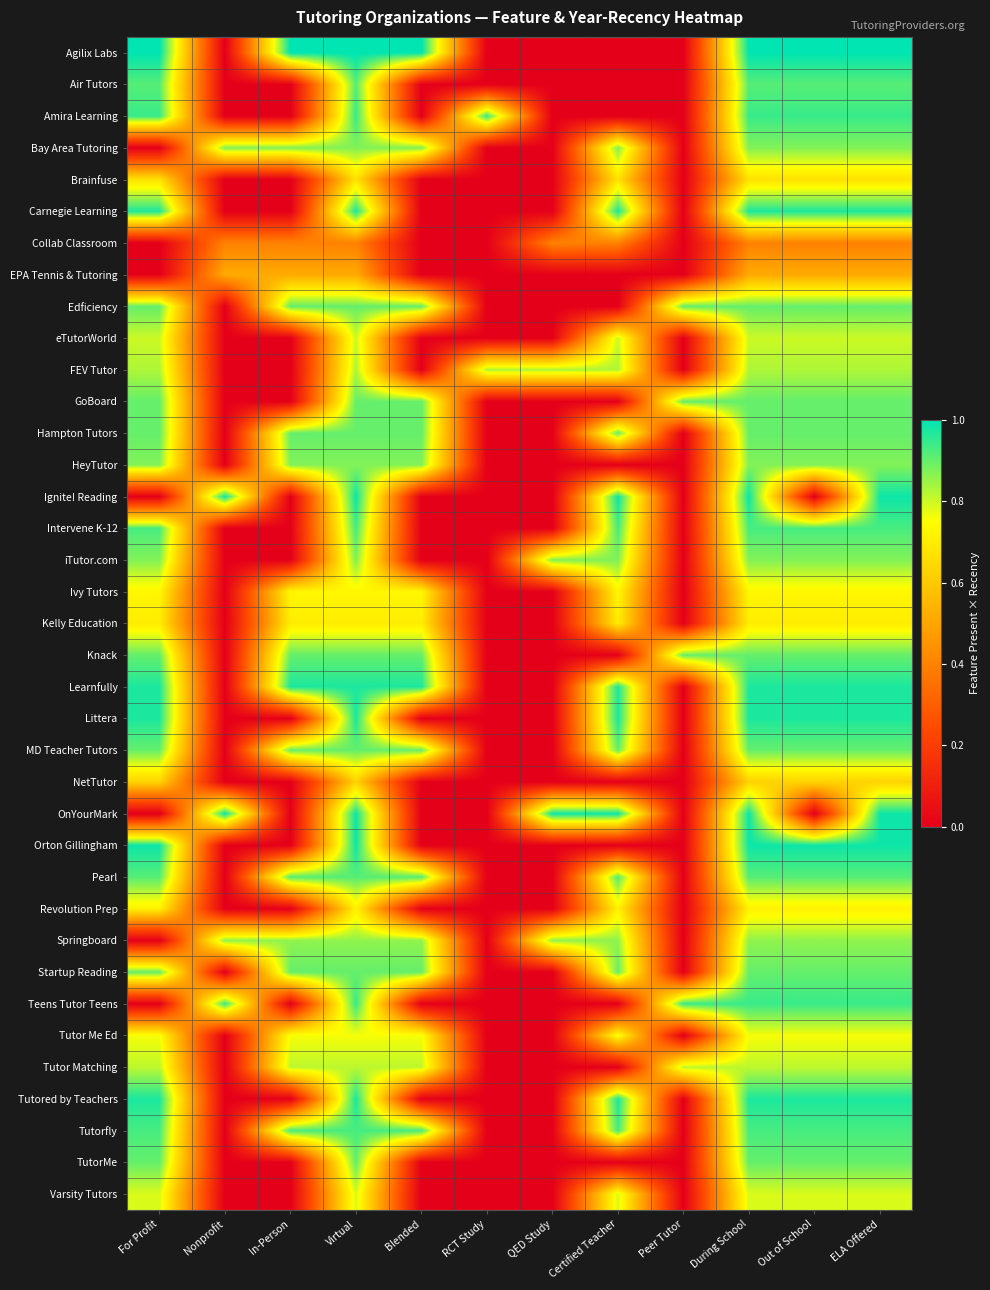

Reading right to left, transcribe all the data shown in this chart.

Agilix Labs: ELA Offered=1.0	Out of School=1.0	During School=1.0	Peer Tutor=0.0	Certified Teacher=0.0	QED Study=0.0	RCT Study=0.0	Blended=1.0	Virtual=1.0	In-Person=1.0	Nonprofit=0.0	For Profit=1.0
Air Tutors: ELA Offered=0.9	Out of School=0.9	During School=0.9	Peer Tutor=0.0	Certified Teacher=0.0	QED Study=0.0	RCT Study=0.0	Blended=0.0	Virtual=0.9	In-Person=0.0	Nonprofit=0.0	For Profit=0.9
Amira Learning: ELA Offered=0.9	Out of School=0.9	During School=0.9	Peer Tutor=0.0	Certified Teacher=0.0	QED Study=0.0	RCT Study=0.9	Blended=0.0	Virtual=0.9	In-Person=0.0	Nonprofit=0.0	For Profit=0.9
Bay Area Tutoring: ELA Offered=0.9	Out of School=0.9	During School=0.9	Peer Tutor=0.0	Certified Teacher=0.9	QED Study=0.0	RCT Study=0.0	Blended=0.9	Virtual=0.9	In-Person=0.9	Nonprofit=0.9	For Profit=0.0
Brainfuse: ELA Offered=0.7	Out of School=0.7	During School=0.7	Peer Tutor=0.0	Certified Teacher=0.7	QED Study=0.0	RCT Study=0.0	Blended=0.0	Virtual=0.7	In-Person=0.0	Nonprofit=0.0	For Profit=0.7
Carnegie Learning: ELA Offered=1.0	Out of School=1.0	During School=1.0	Peer Tutor=0.0	Certified Teacher=1.0	QED Study=0.0	RCT Study=0.0	Blended=0.0	Virtual=1.0	In-Person=0.0	Nonprofit=0.0	For Profit=1.0
Collab Classroom: ELA Offered=0.4	Out of School=0.4	During School=0.4	Peer Tutor=0.0	Certified Teacher=0.4	QED Study=0.4	RCT Study=0.0	Blended=0.0	Virtual=0.4	In-Person=0.4	Nonprofit=0.4	For Profit=0.0
EPA Tennis & Tutoring: ELA Offered=0.5	Out of School=0.5	During School=0.5	Peer Tutor=0.0	Certified Teacher=0.0	QED Study=0.0	RCT Study=0.0	Blended=0.0	Virtual=0.5	In-Person=0.5	Nonprofit=0.5	For Profit=0.0
Edficiency: ELA Offered=0.9	Out of School=0.9	During School=0.9	Peer Tutor=0.9	Certified Teacher=0.0	QED Study=0.0	RCT Study=0.0	Blended=0.9	Virtual=0.9	In-Person=0.9	Nonprofit=0.0	For Profit=0.9
eTutorWorld: ELA Offered=0.8	Out of School=0.8	During School=0.8	Peer Tutor=0.0	Certified Teacher=0.8	QED Study=0.0	RCT Study=0.0	Blended=0.0	Virtual=0.8	In-Person=0.0	Nonprofit=0.0	For Profit=0.8
FEV Tutor: ELA Offered=0.8	Out of School=0.8	During School=0.8	Peer Tutor=0.0	Certified Teacher=0.8	QED Study=0.8	RCT Study=0.8	Blended=0.0	Virtual=0.8	In-Person=0.0	Nonprofit=0.0	For Profit=0.8
GoBoard: ELA Offered=0.9	Out of School=0.9	During School=0.9	Peer Tutor=0.9	Certified Teacher=0.0	QED Study=0.0	RCT Study=0.0	Blended=0.9	Virtual=0.9	In-Person=0.0	Nonprofit=0.0	For Profit=0.9
Hampton Tutors: ELA Offered=0.9	Out of School=0.9	During School=0.9	Peer Tutor=0.0	Certified Teacher=0.9	QED Study=0.0	RCT Study=0.0	Blended=0.9	Virtual=0.9	In-Person=0.9	Nonprofit=0.0	For Profit=0.9
HeyTutor: ELA Offered=0.9	Out of School=0.9	During School=0.9	Peer Tutor=0.0	Certified Teacher=0.0	QED Study=0.0	RCT Study=0.0	Blended=0.9	Virtual=0.9	In-Person=0.9	Nonprofit=0.0	For Profit=0.9
Ignite! Reading: ELA Offered=1.0	Out of School=0.0	During School=1.0	Peer Tutor=0.0	Certified Teacher=1.0	QED Study=0.0	RCT Study=0.0	Blended=0.0	Virtual=1.0	In-Person=0.0	Nonprofit=1.0	For Profit=0.0
Intervene K-12: ELA Offered=0.9	Out of School=0.9	During School=0.9	Peer Tutor=0.0	Certified Teacher=0.9	QED Study=0.0	RCT Study=0.0	Blended=0.0	Virtual=0.9	In-Person=0.0	Nonprofit=0.0	For Profit=0.9
iTutor.com: ELA Offered=0.9	Out of School=0.9	During School=0.9	Peer Tutor=0.0	Certified Teacher=0.9	QED Study=0.9	RCT Study=0.0	Blended=0.0	Virtual=0.9	In-Person=0.0	Nonprofit=0.0	For Profit=0.9
Ivy Tutors: ELA Offered=0.7	Out of School=0.7	During School=0.7	Peer Tutor=0.0	Certified Teacher=0.7	QED Study=0.0	RCT Study=0.0	Blended=0.7	Virtual=0.7	In-Person=0.7	Nonprofit=0.0	For Profit=0.7
Kelly Education: ELA Offered=0.7	Out of School=0.7	During School=0.7	Peer Tutor=0.0	Certified Teacher=0.7	QED Study=0.0	RCT Study=0.0	Blended=0.7	Virtual=0.7	In-Person=0.7	Nonprofit=0.0	For Profit=0.7
Knack: ELA Offered=0.9	Out of School=0.9	During School=0.9	Peer Tutor=0.9	Certified Teacher=0.0	QED Study=0.0	RCT Study=0.0	Blended=0.9	Virtual=0.9	In-Person=0.9	Nonprofit=0.0	For Profit=0.9
Learnfully: ELA Offered=1.0	Out of School=1.0	During School=1.0	Peer Tutor=0.0	Certified Teacher=1.0	QED Study=0.0	RCT Study=0.0	Blended=1.0	Virtual=1.0	In-Person=1.0	Nonprofit=0.0	For Profit=1.0
Littera: ELA Offered=1.0	Out of School=1.0	During School=1.0	Peer Tutor=0.0	Certified Teacher=1.0	QED Study=0.0	RCT Study=0.0	Blended=0.0	Virtual=1.0	In-Person=0.0	Nonprofit=0.0	For Profit=1.0
MD Teacher Tutors: ELA Offered=0.9	Out of School=0.9	During School=0.9	Peer Tutor=0.0	Certified Teacher=0.9	QED Study=0.0	RCT Study=0.0	Blended=0.9	Virtual=0.9	In-Person=0.9	Nonprofit=0.0	For Profit=0.9
NetTutor: ELA Offered=0.6	Out of School=0.6	During School=0.6	Peer Tutor=0.0	Certified Teacher=0.0	QED Study=0.0	RCT Study=0.0	Blended=0.0	Virtual=0.6	In-Person=0.0	Nonprofit=0.0	For Profit=0.6
OnYourMark: ELA Offered=1.0	Out of School=0.0	During School=1.0	Peer Tutor=0.0	Certified Teacher=1.0	QED Study=1.0	RCT Study=0.0	Blended=0.0	Virtual=1.0	In-Person=0.0	Nonprofit=1.0	For Profit=0.0
Orton Gillingham: ELA Offered=1.0	Out of School=1.0	During School=1.0	Peer Tutor=0.0	Certified Teacher=0.0	QED Study=0.0	RCT Study=0.0	Blended=0.0	Virtual=1.0	In-Person=0.0	Nonprofit=0.0	For Profit=1.0
Pearl: ELA Offered=0.9	Out of School=0.9	During School=0.9	Peer Tutor=0.0	Certified Teacher=0.9	QED Study=0.0	RCT Study=0.0	Blended=0.9	Virtual=0.9	In-Person=0.9	Nonprofit=0.0	For Profit=0.9
Revolution Prep: ELA Offered=0.7	Out of School=0.7	During School=0.7	Peer Tutor=0.0	Certified Teacher=0.7	QED Study=0.0	RCT Study=0.0	Blended=0.0	Virtual=0.7	In-Person=0.0	Nonprofit=0.0	For Profit=0.7
Springboard: ELA Offered=0.9	Out of School=0.9	During School=0.9	Peer Tutor=0.0	Certified Teacher=0.9	QED Study=0.9	RCT Study=0.0	Blended=0.9	Virtual=0.9	In-Person=0.9	Nonprofit=0.9	For Profit=0.0
Startup Reading: ELA Offered=0.9	Out of School=0.9	During School=0.9	Peer Tutor=0.0	Certified Teacher=0.9	QED Study=0.0	RCT Study=0.0	Blended=0.9	Virtual=0.9	In-Person=0.9	Nonprofit=0.0	For Profit=0.9
Teens Tutor Teens: ELA Offered=0.9	Out of School=0.9	During School=0.9	Peer Tutor=0.9	Certified Teacher=0.0	QED Study=0.0	RCT Study=0.0	Blended=0.0	Virtual=0.9	In-Person=0.0	Nonprofit=0.9	For Profit=0.0
Tutor Me Ed: ELA Offered=0.8	Out of School=0.8	During School=0.8	Peer Tutor=0.0	Certified Teacher=0.8	QED Study=0.0	RCT Study=0.0	Blended=0.8	Virtual=0.8	In-Person=0.8	Nonprofit=0.0	For Profit=0.8
Tutor Matching: ELA Offered=0.8	Out of School=0.8	During School=0.8	Peer Tutor=0.8	Certified Teacher=0.0	QED Study=0.0	RCT Study=0.0	Blended=0.8	Virtual=0.8	In-Person=0.8	Nonprofit=0.0	For Profit=0.8
Tutored by Teachers: ELA Offered=1.0	Out of School=1.0	During School=1.0	Peer Tutor=0.0	Certified Teacher=1.0	QED Study=0.0	RCT Study=0.0	Blended=0.0	Virtual=1.0	In-Person=0.0	Nonprofit=0.0	For Profit=1.0
Tutorfly: ELA Offered=0.9	Out of School=0.9	During School=0.9	Peer Tutor=0.0	Certified Teacher=0.9	QED Study=0.0	RCT Study=0.0	Blended=0.9	Virtual=0.9	In-Person=0.9	Nonprofit=0.0	For Profit=0.9
TutorMe: ELA Offered=0.9	Out of School=0.9	During School=0.9	Peer Tutor=0.0	Certified Teacher=0.0	QED Study=0.0	RCT Study=0.0	Blended=0.0	Virtual=0.9	In-Person=0.0	Nonprofit=0.0	For Profit=0.9
Varsity Tutors: ELA Offered=0.8	Out of School=0.8	During School=0.8	Peer Tutor=0.0	Certified Teacher=0.8	QED Study=0.0	RCT Study=0.0	Blended=0.0	Virtual=0.8	In-Person=0.0	Nonprofit=0.0	For Profit=0.8